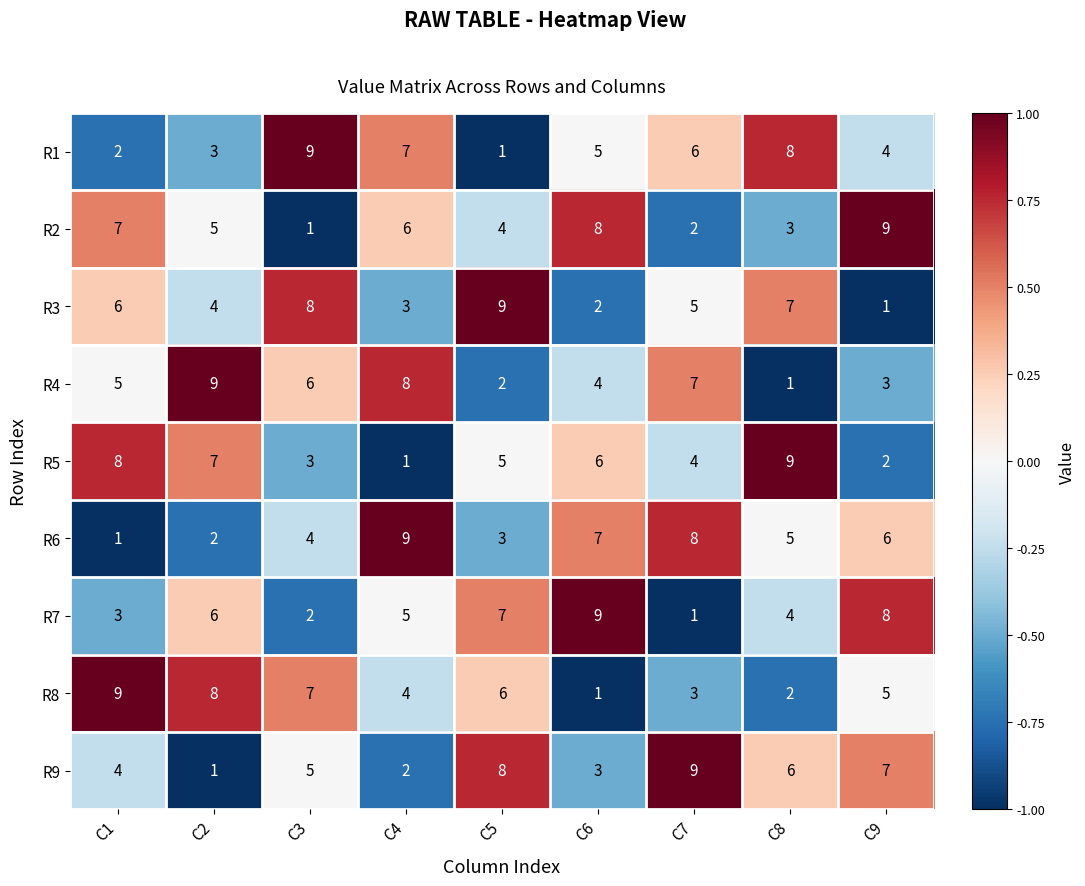

At which label does R6 reach its peak?

C4